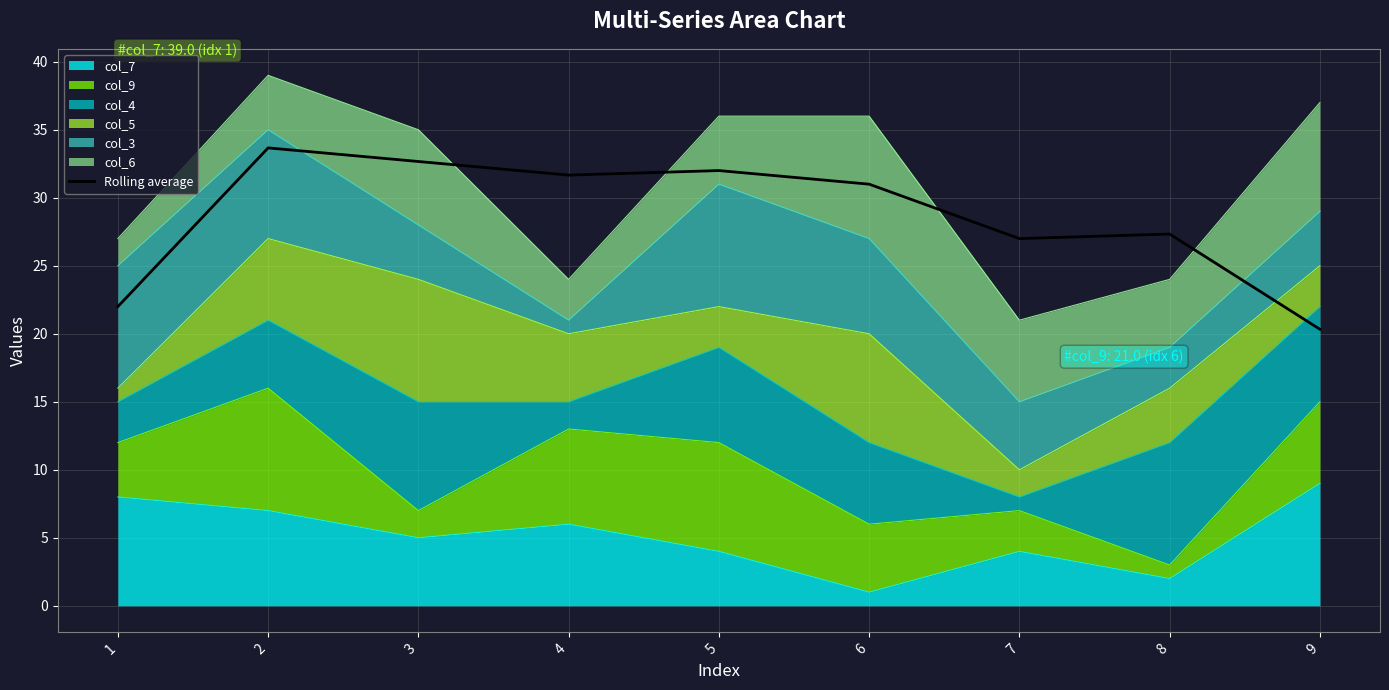

What is the change in value from 2 to 4?

-2.0